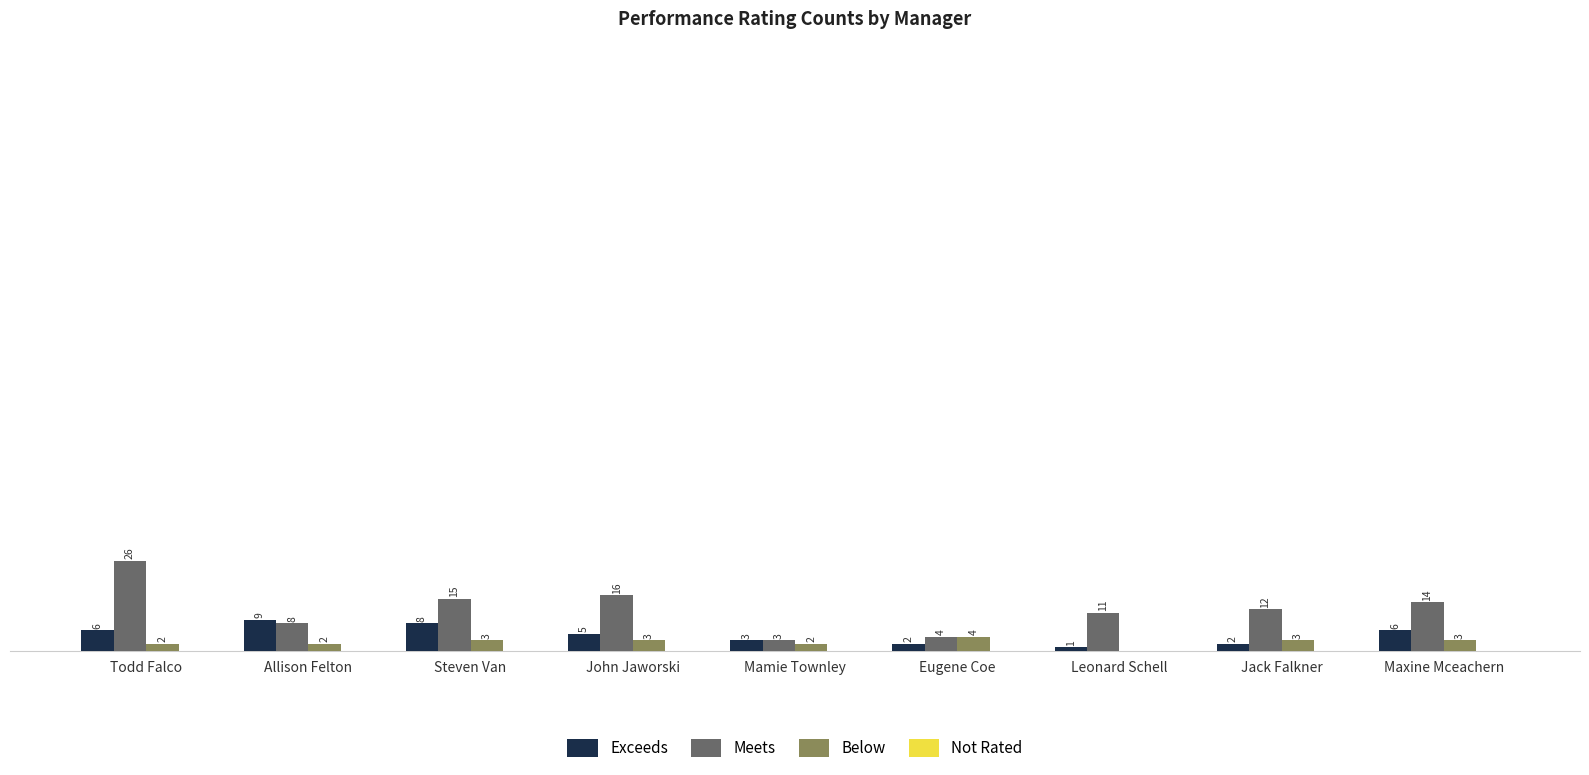

Between John Jaworski and Mamie Townley, which series saw the biggest shift?

Meets